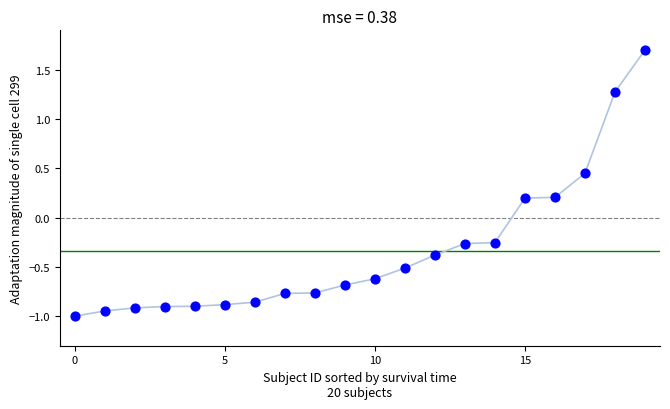

What is the range of Y values (max minus min)?

2.7